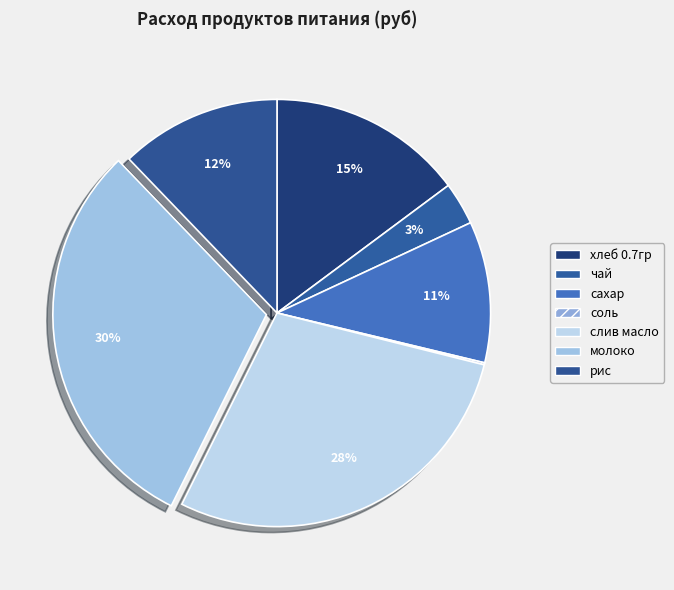

To the nearest percent, what is the difference between the largest and smallest slice percentages?

30%